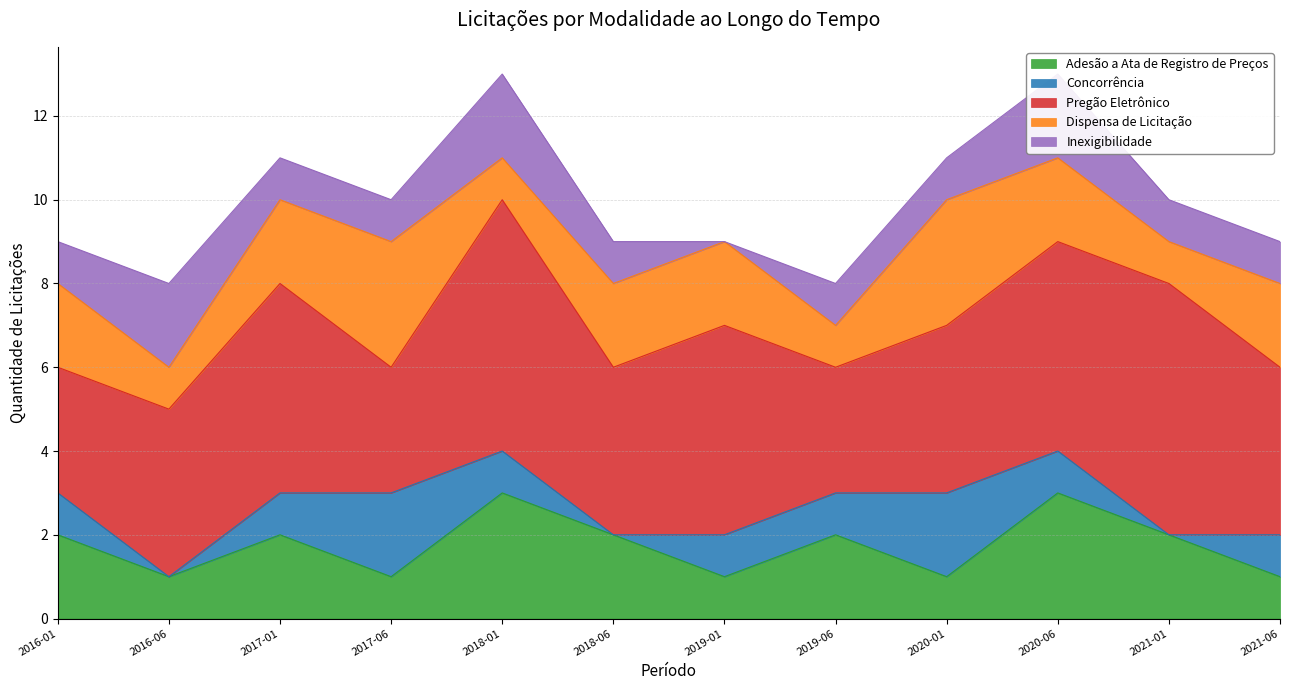

Reading right to left, what are all the values shown in this chart?

Adesão a Ata de Registro de Preços: 2021-06=1	2021-01=2	2020-06=3	2020-01=1	2019-06=2	2019-01=1	2018-06=2	2018-01=3	2017-06=1	2017-01=2	2016-06=1	2016-01=2
Concorrência: 2021-06=1	2021-01=0	2020-06=1	2020-01=2	2019-06=1	2019-01=1	2018-06=0	2018-01=1	2017-06=2	2017-01=1	2016-06=0	2016-01=1
Pregão Eletrônico: 2021-06=4	2021-01=6	2020-06=5	2020-01=4	2019-06=3	2019-01=5	2018-06=4	2018-01=6	2017-06=3	2017-01=5	2016-06=4	2016-01=3
Dispensa de Licitação: 2021-06=2	2021-01=1	2020-06=2	2020-01=3	2019-06=1	2019-01=2	2018-06=2	2018-01=1	2017-06=3	2017-01=2	2016-06=1	2016-01=2
Inexigibilidade: 2021-06=1	2021-01=1	2020-06=2	2020-01=1	2019-06=1	2019-01=0	2018-06=1	2018-01=2	2017-06=1	2017-01=1	2016-06=2	2016-01=1